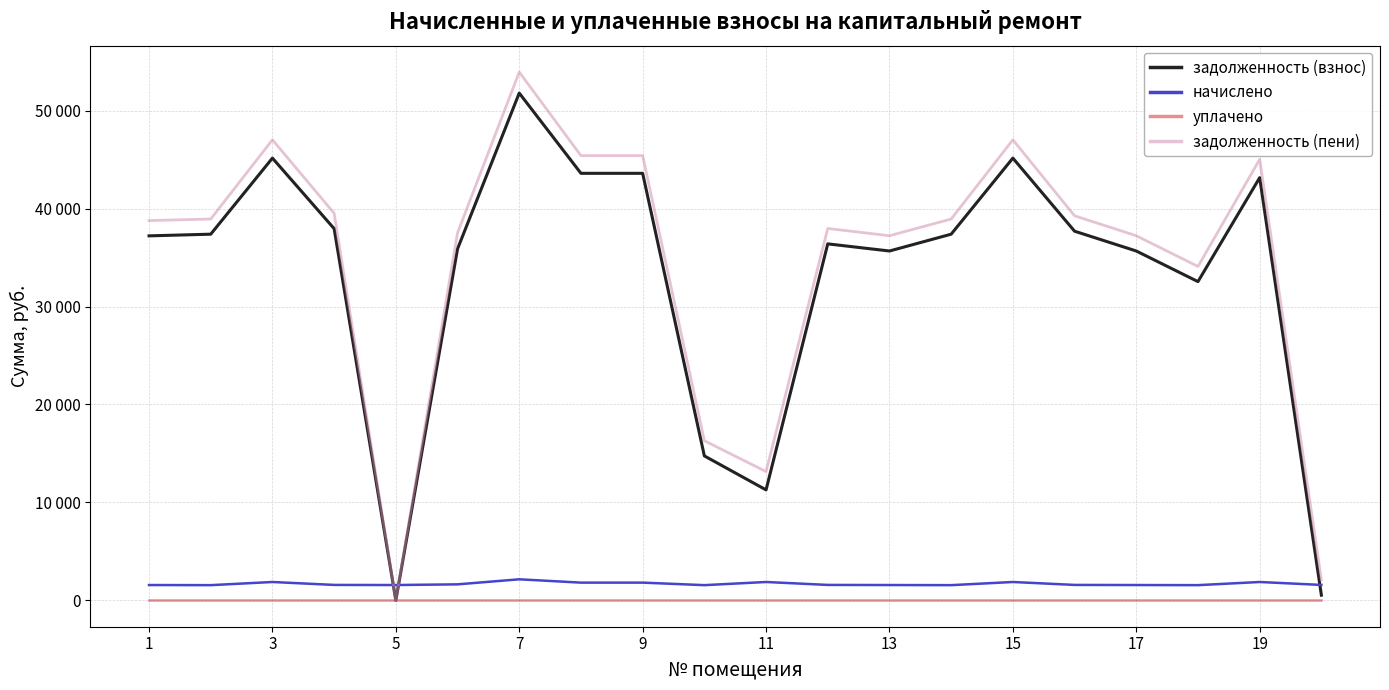

True or false: задолженность (пени) and задолженность (взнос) intersect in this chart.

False